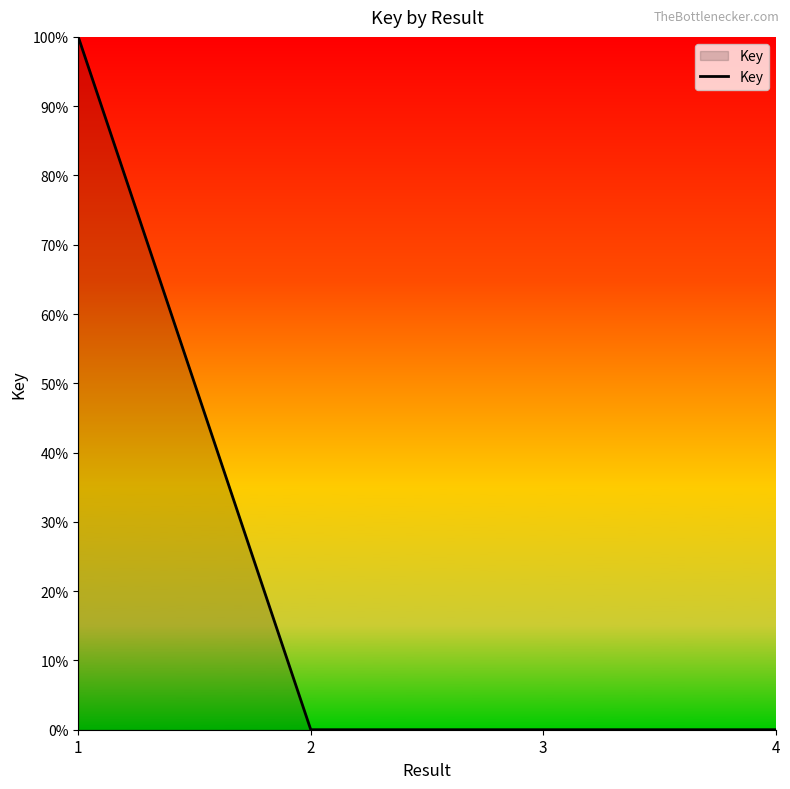

Does the chart have visible grid lines?

No